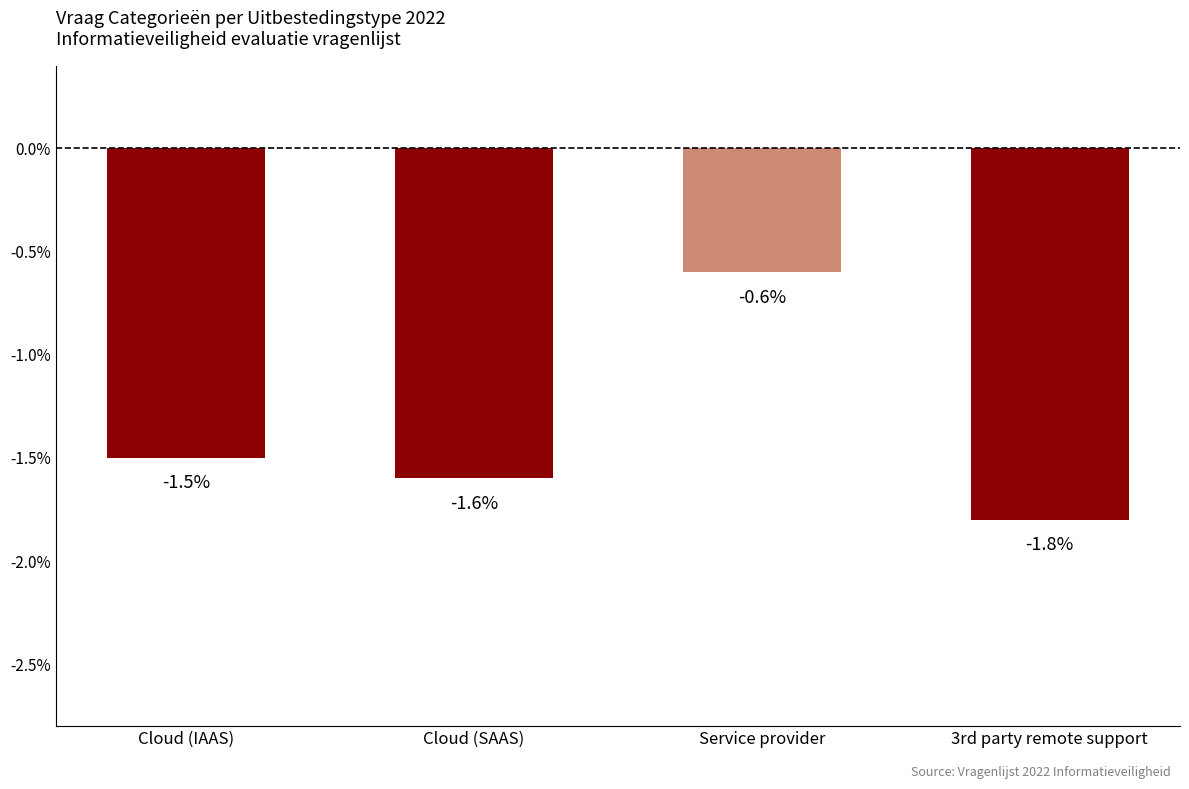

Where is the data nearest to the value -1?

Service provider